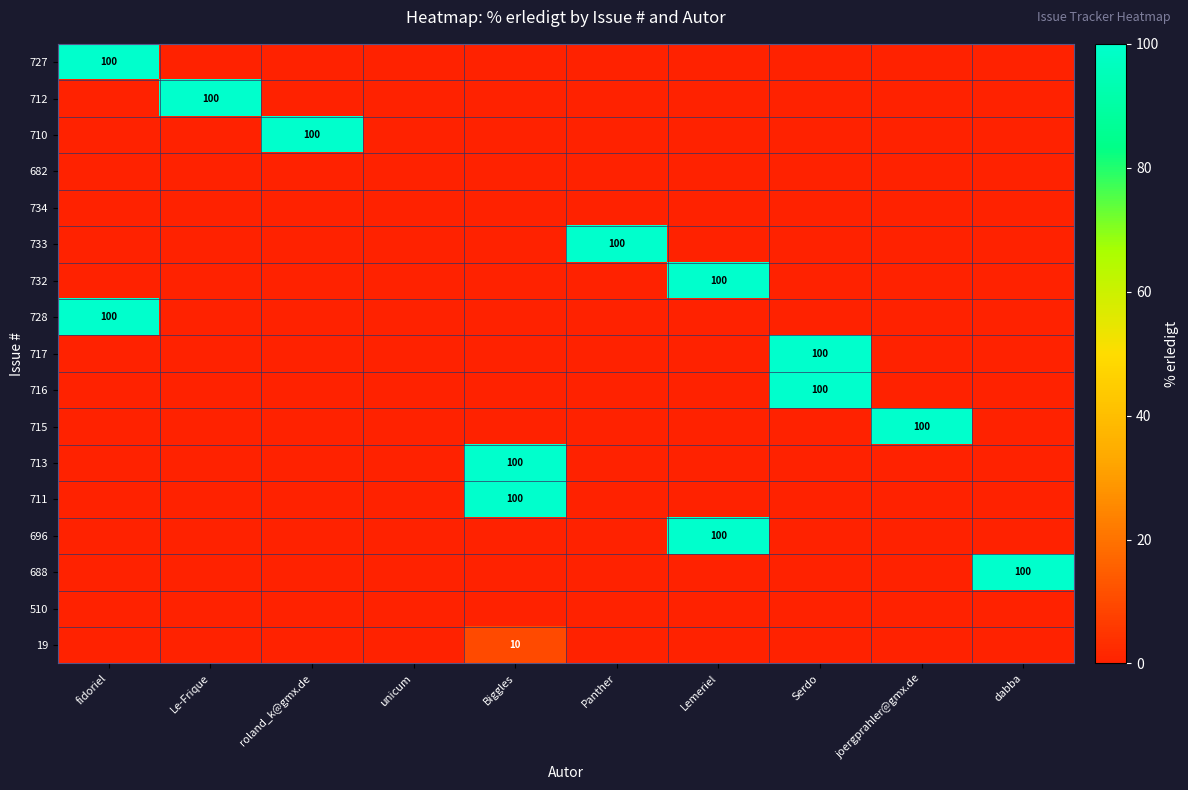

Which label corresponds to the largest value in the chart?

fidoriel